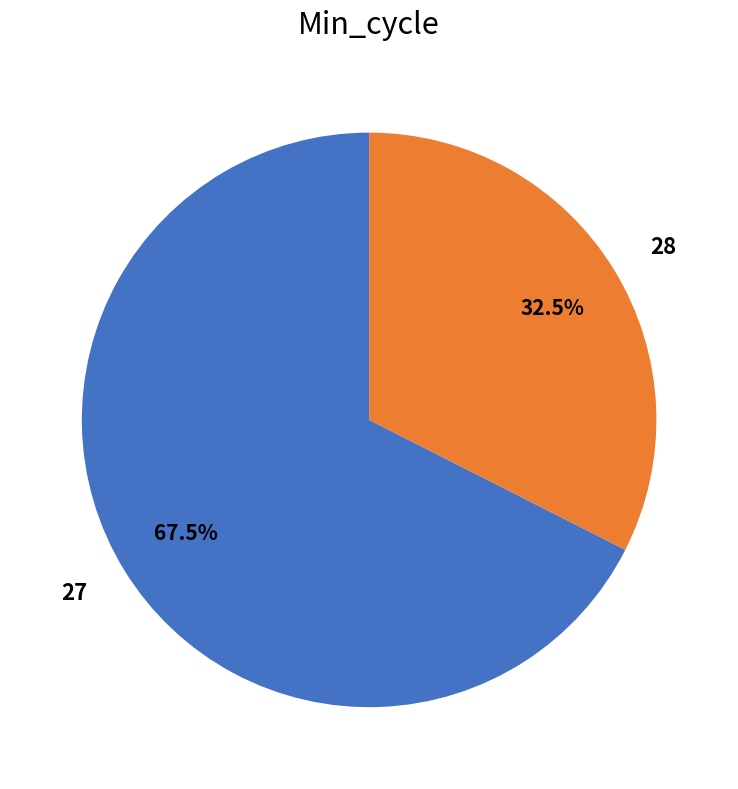

Which has a higher value, 28 or 27?

27